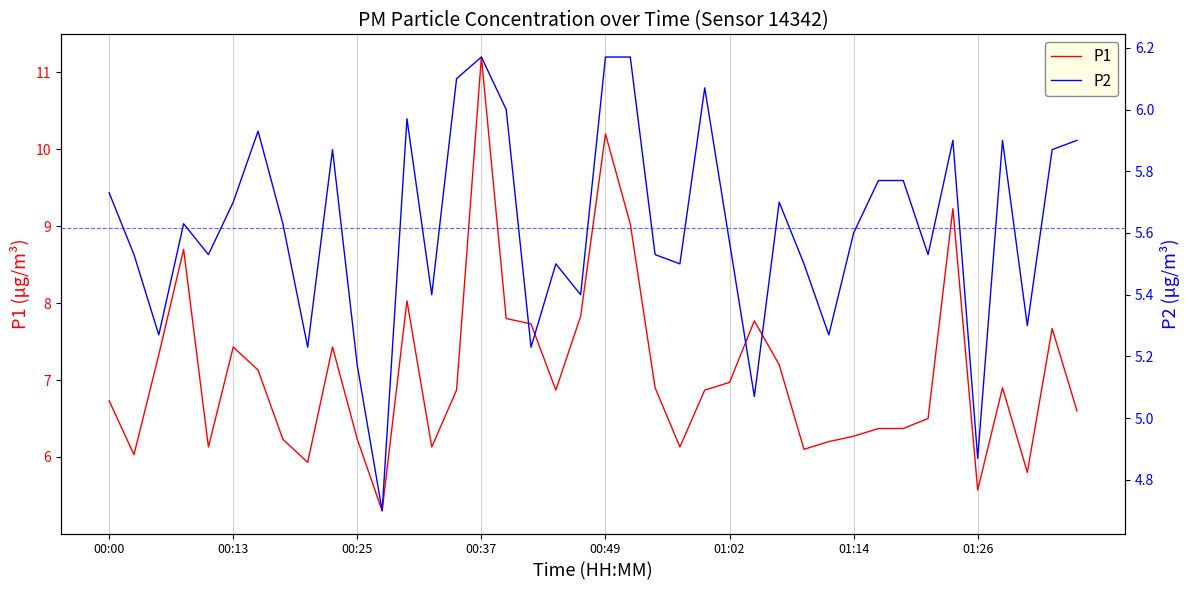

At which label does P1 first exceed 6?

00:00